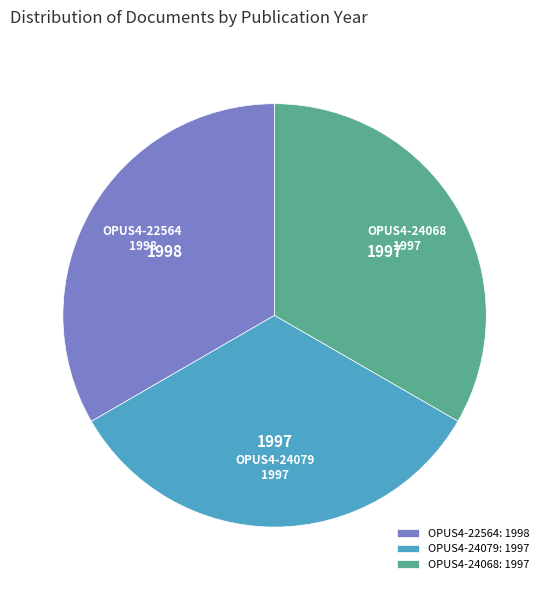

Does OPUS4-22564 account for over 50% of the chart?

No